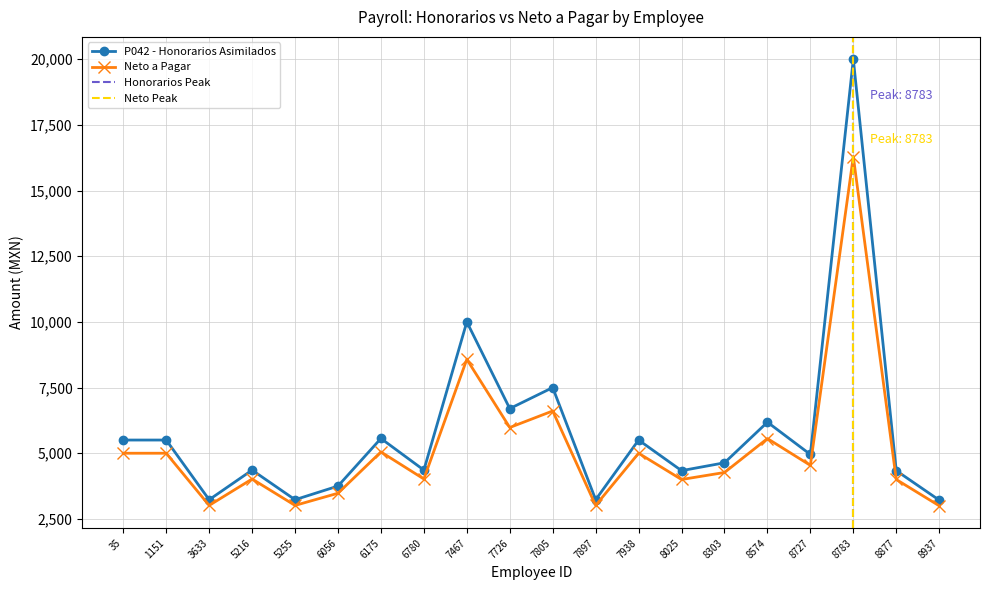

Where does the P042 - Honorarios Asimilados series first go above 4953?

35